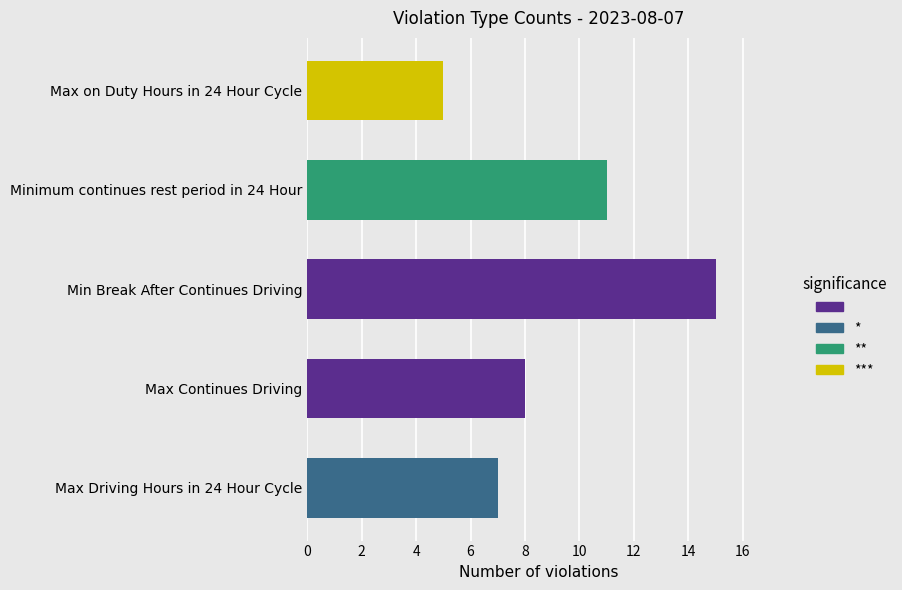

List the labels in order of value, smallest first.

Max on Duty Hours in 24 Hour Cycle, Max Driving Hours in 24 Hour Cycle, Max Continues Driving, Minimum continues rest period in 24 Hour, Min Break After Continues Driving